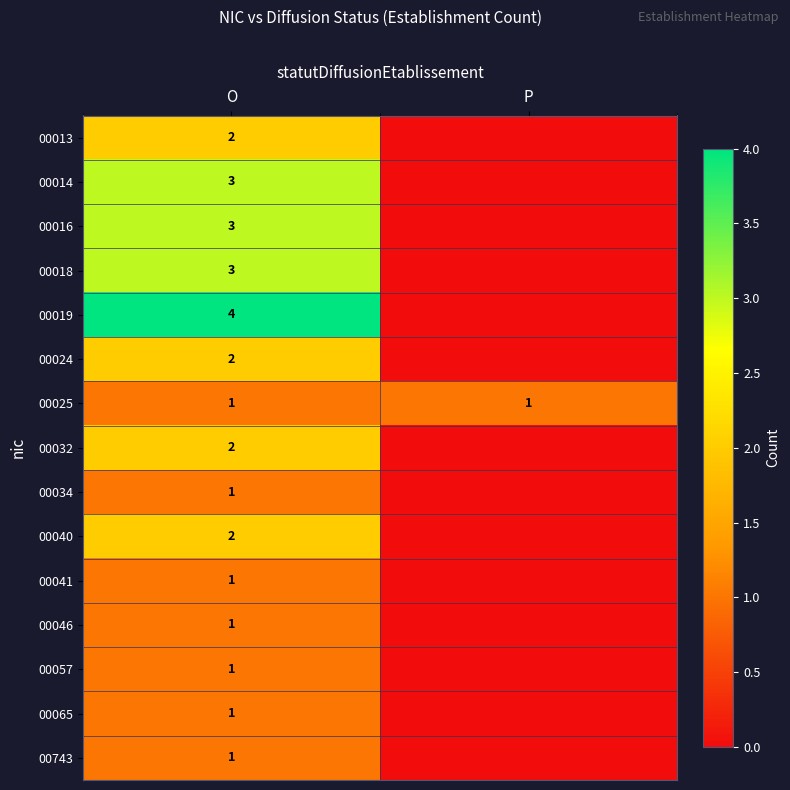

The value of 00014 at O is 3. True or false?

True